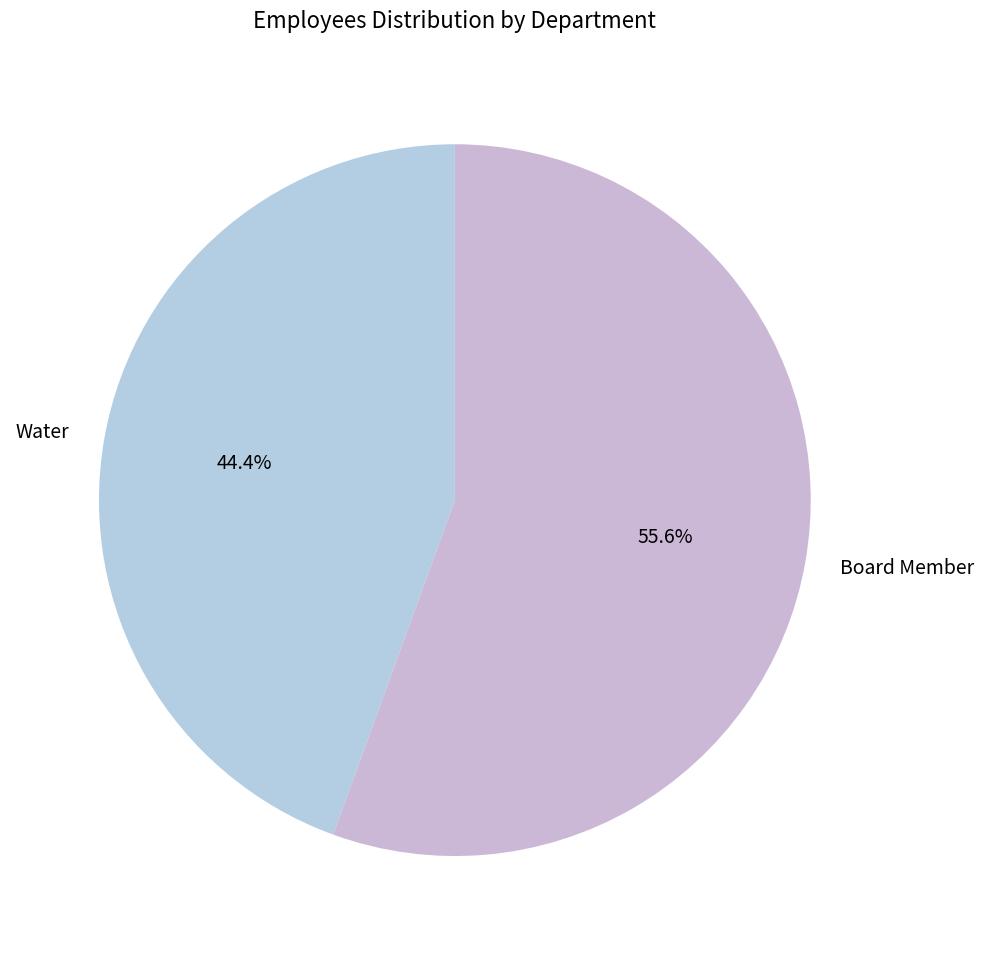

How many segments does this pie chart have?

2